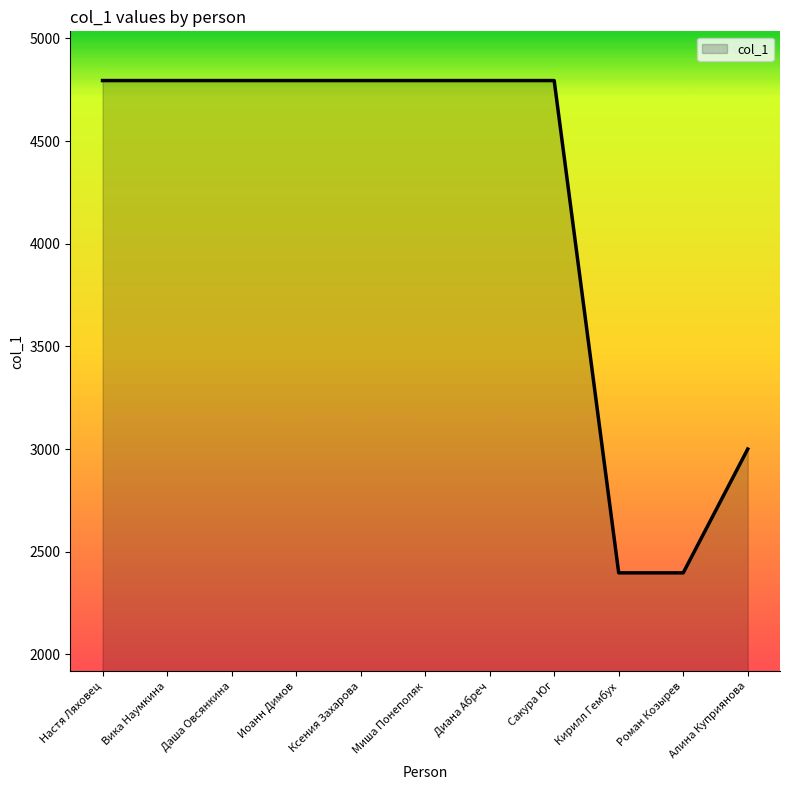

Reading left to right, list all the values displayed in this chart.

4795	4795	4795	4795	4795	4795	4795	4795	2397	2397	3000